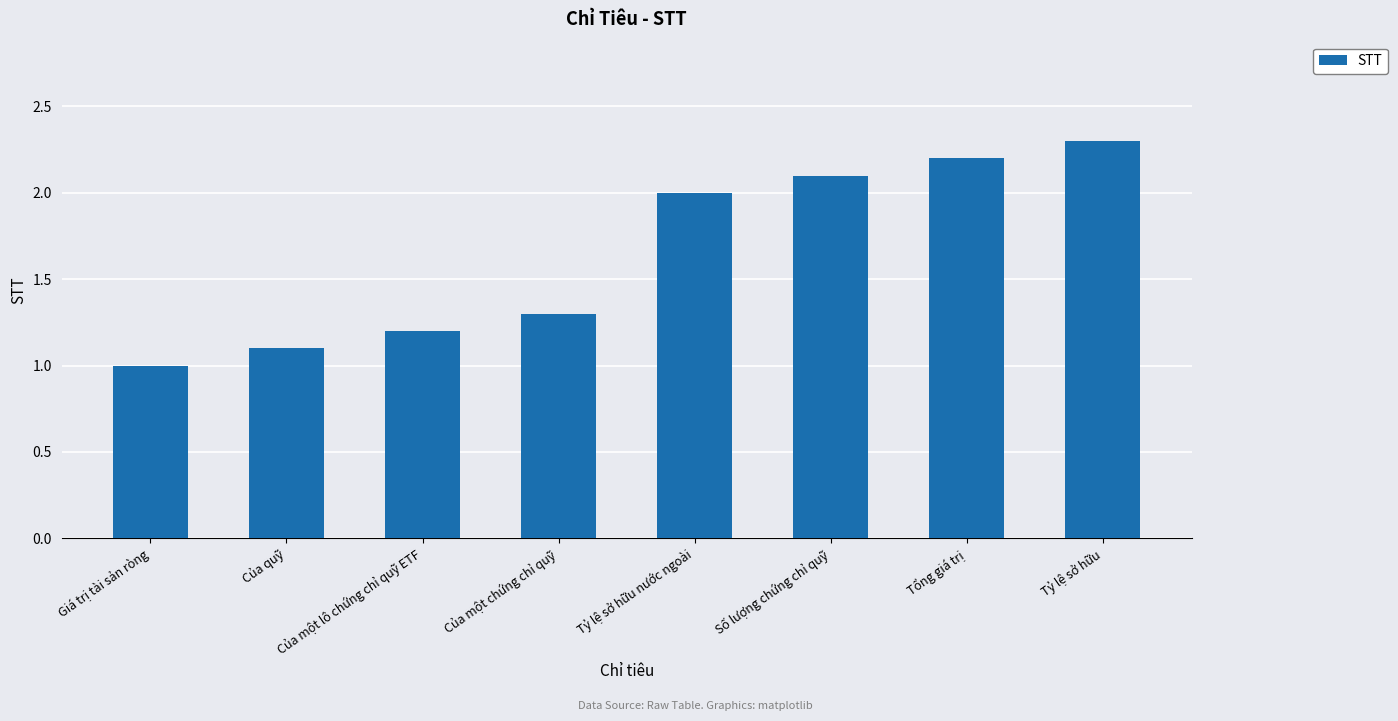

Rank the categories by value from lowest to highest.

Giá trị tài sản ròng, Của quỹ, Của một lô chứng chỉ quỹ ETF, Của một chứng chỉ quỹ, Tỷ lệ sở hữu nước ngoài, Số lượng chứng chỉ quỹ, Tổng giá trị, Tỷ lệ sở hữu